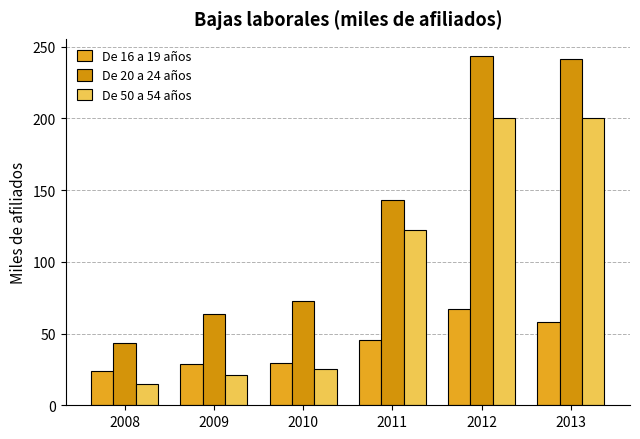

What value does the De 20 a 24 años series have at 2012?

243.2